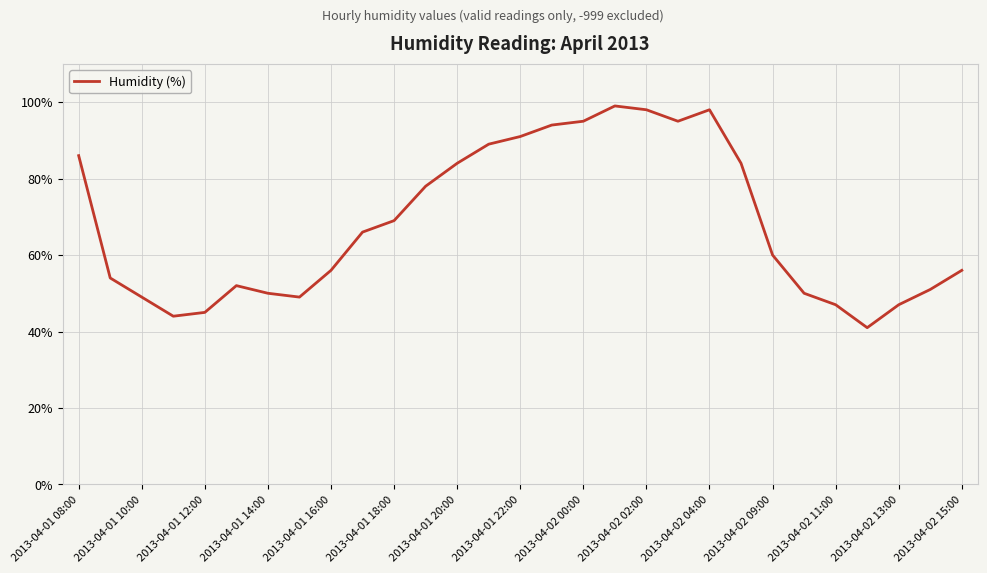

What is the difference between the maximum and minimum values?

58